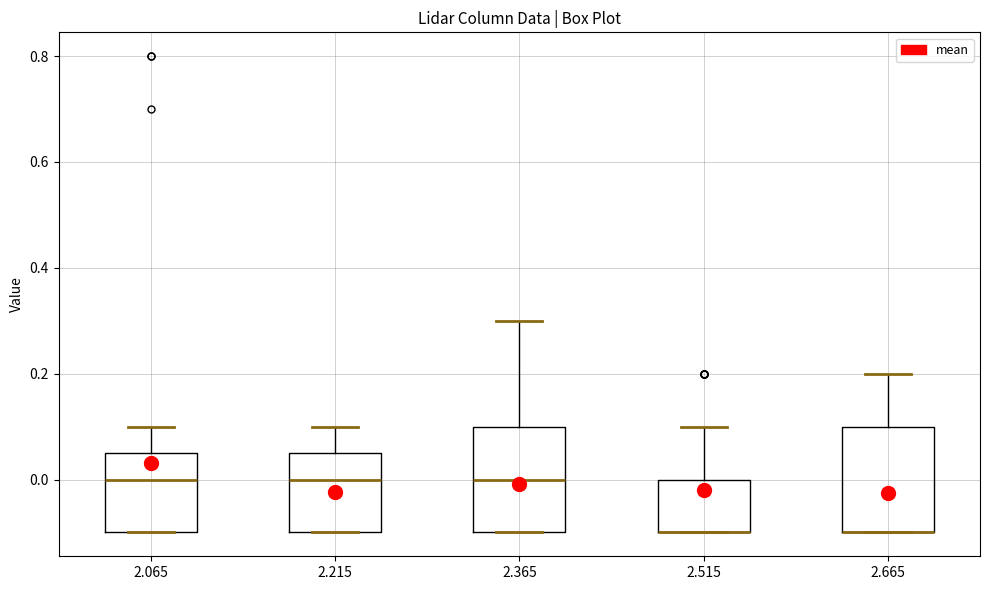

Reading left to right, read every box against the y-axis: the position of its median line, the range the box covers, and the ends of its whiskers. The values are not printed on the chart, so give them approximately, as read against the axis.

2.065: median 0.00, box -0.10 to 0.06, whiskers -0.10 to 0.10
2.215: median 0.00, box -0.10 to 0.06, whiskers -0.10 to 0.10
2.365: median 0.00, box -0.10 to 0.10, whiskers -0.10 to 0.30
2.515: median -0.10 (drawn on the box's lower edge), box -0.10 to 0.00, whiskers -0.10 to 0.10
2.665: median -0.10 (drawn on the box's lower edge), box -0.10 to 0.10, whiskers -0.10 to 0.20